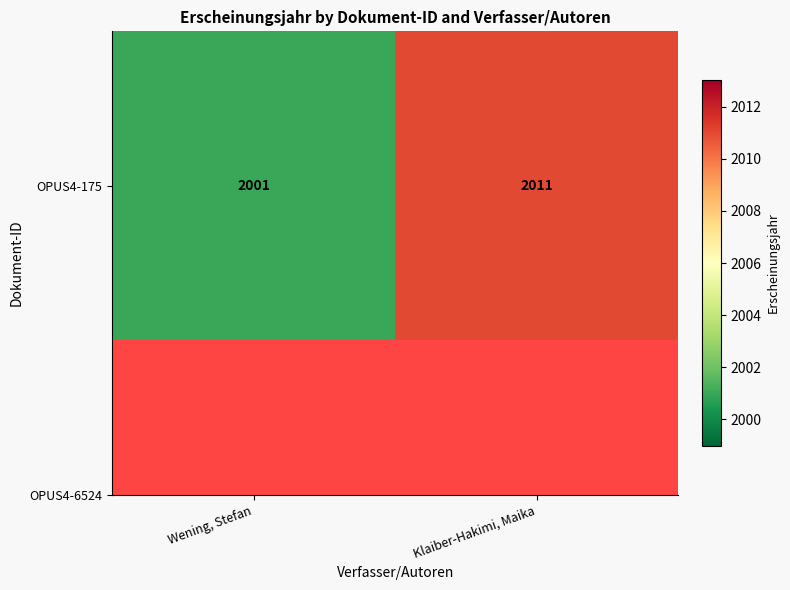

What is the sum of all values?

4012